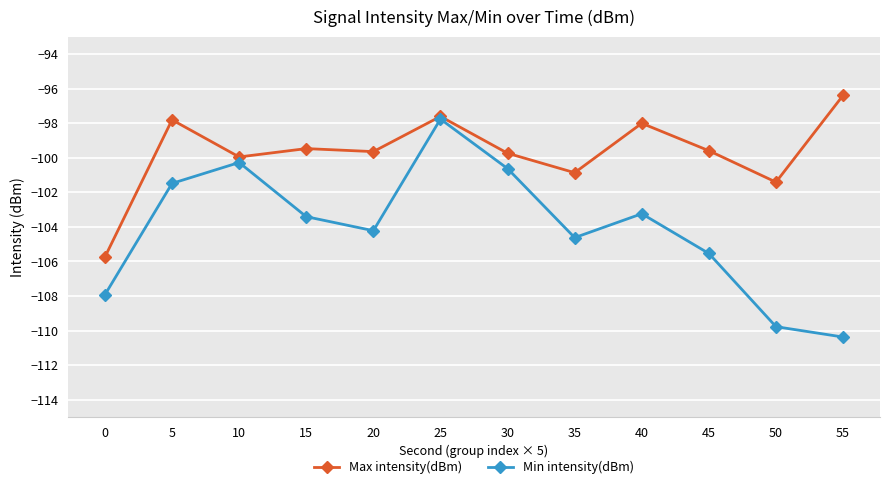

Which series has the largest total across all categories?

Max intensity(dBm)